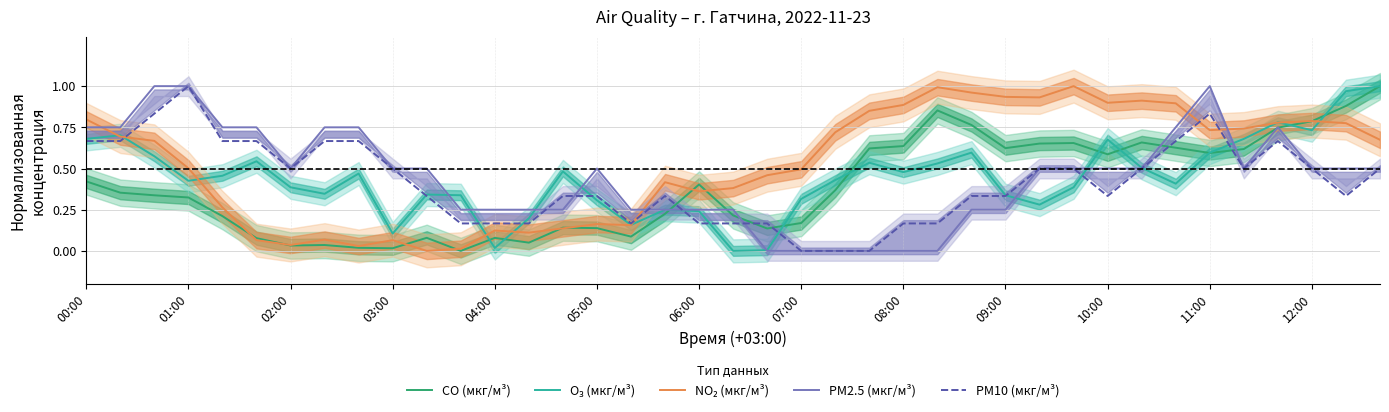

What is the value of the CO (мкг/м³) point at the 2nd from the left?

0.4